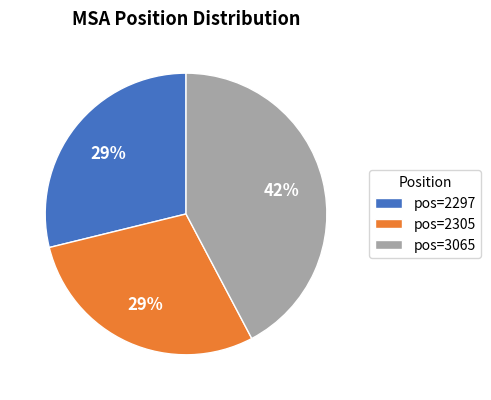

What is the ratio of the value at pos=2305 to the value at pos=3065?

0.7